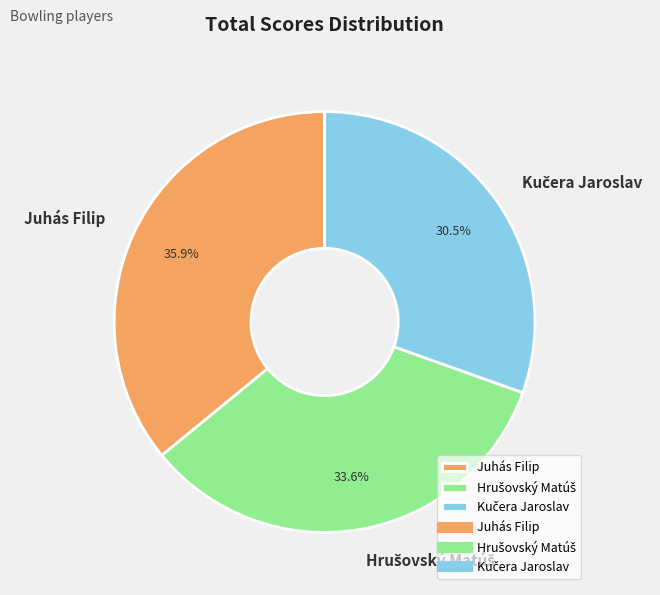

Which category has the biggest portion of the pie?

Juhás Filip